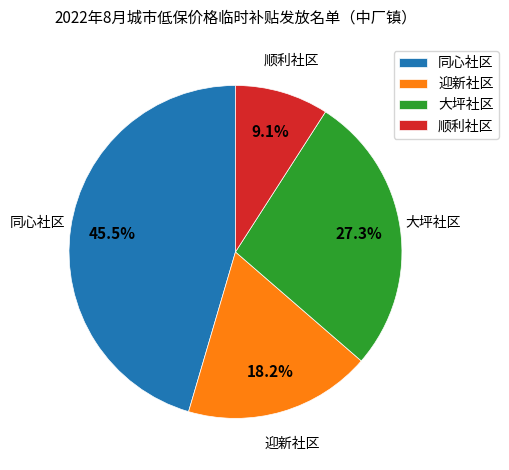

What percentage is the 顺利社区 slice, to the nearest percent?

9%